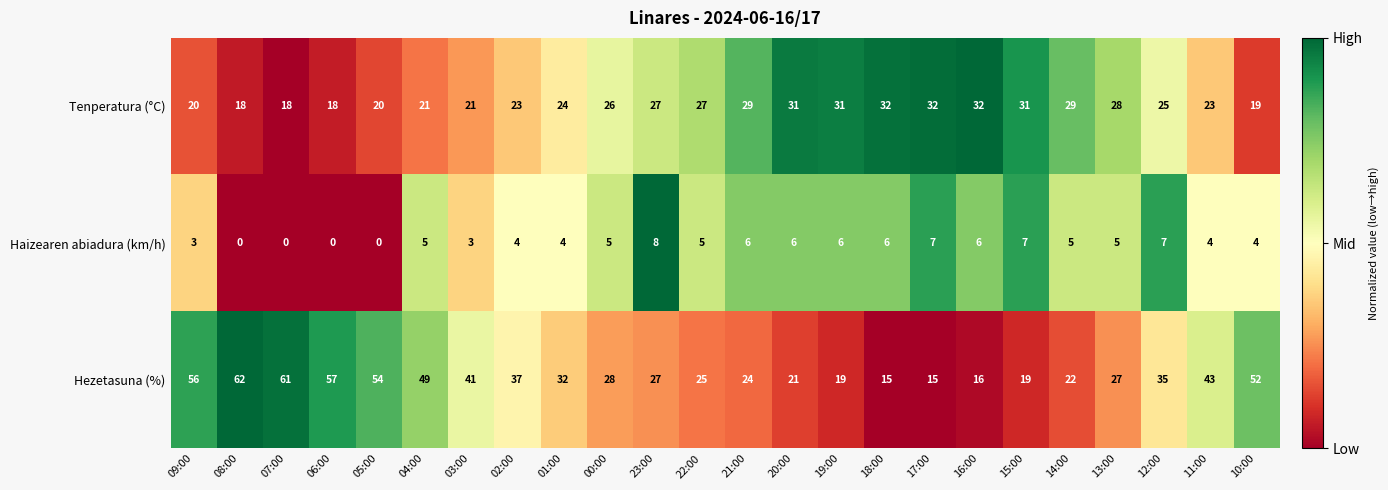

Which series has the largest total across all categories?

Hezetasuna (%)